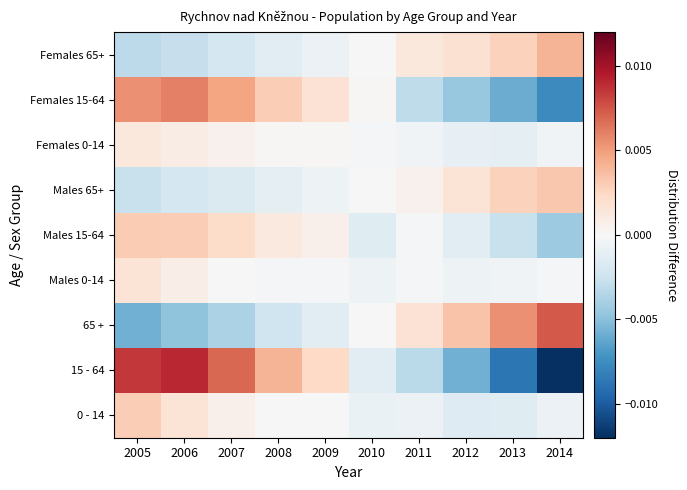

At which category is the sum across all series the highest?

2006